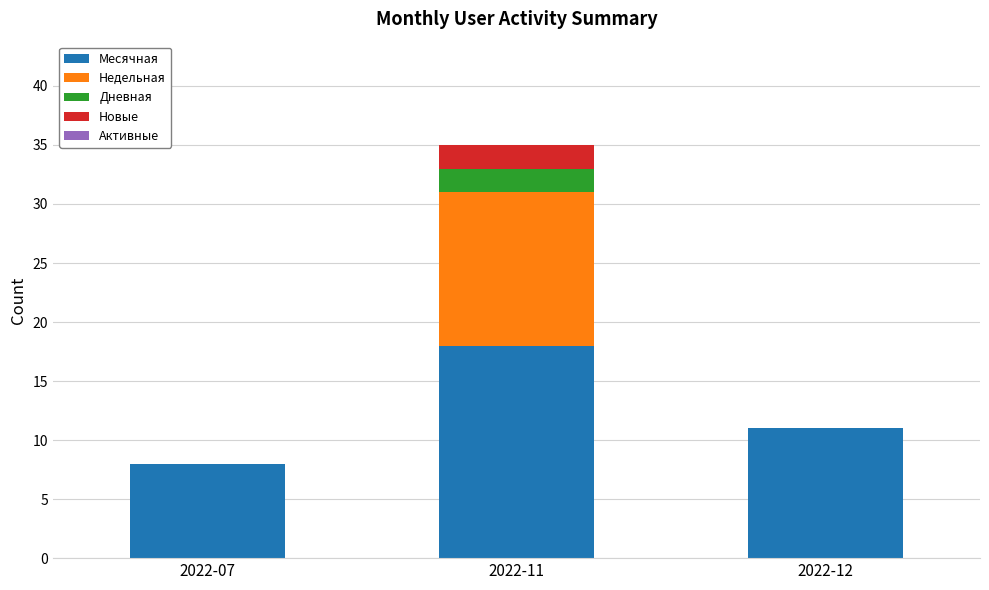

At which category is the sum across all series the highest?

2022-11